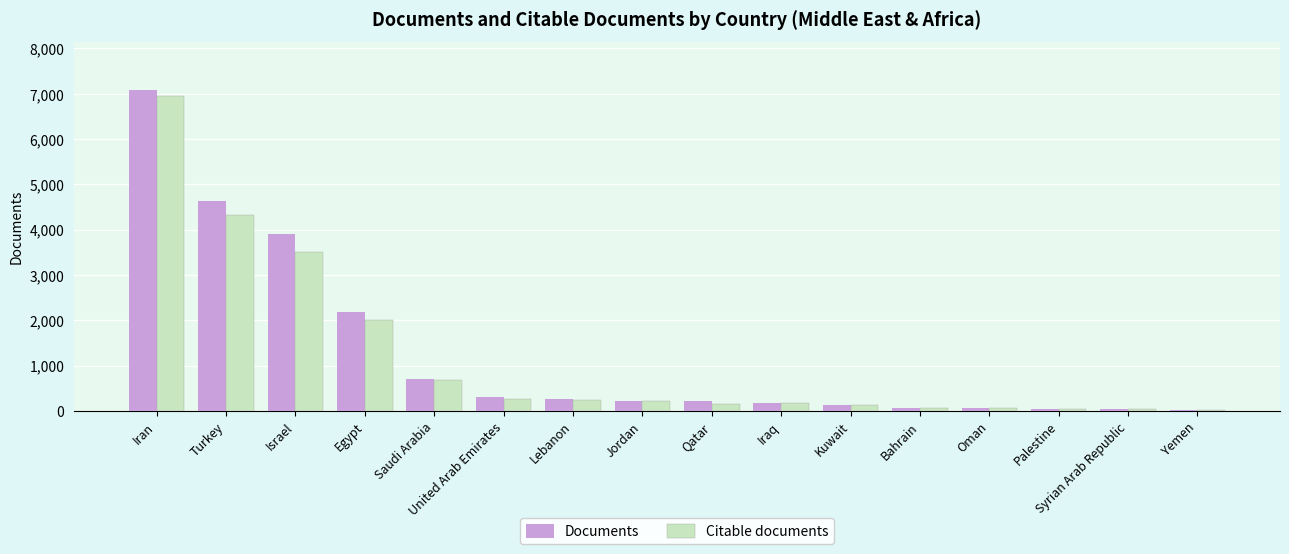

Which series has the widest spread of values?

Documents